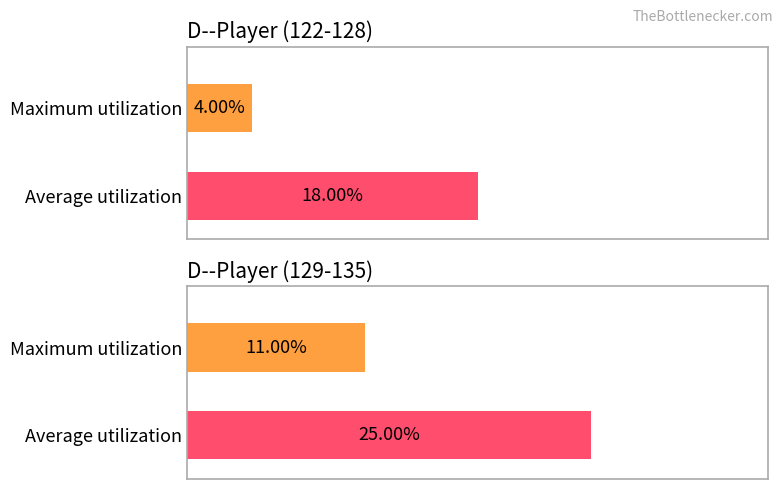

What are all the series names shown in the legend?

Average utilization, Maximum utilization